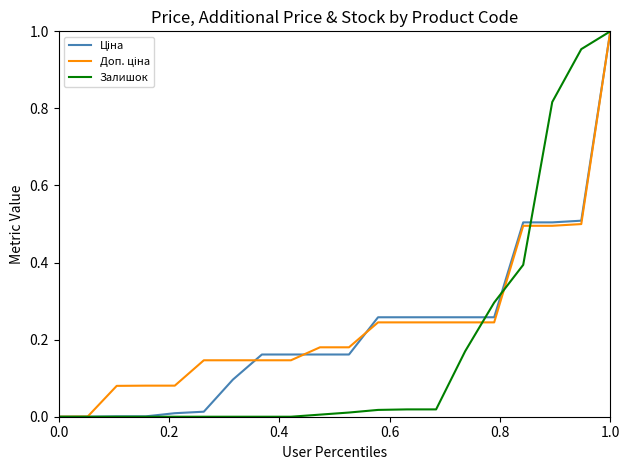

How many lines are shown in the chart?

3